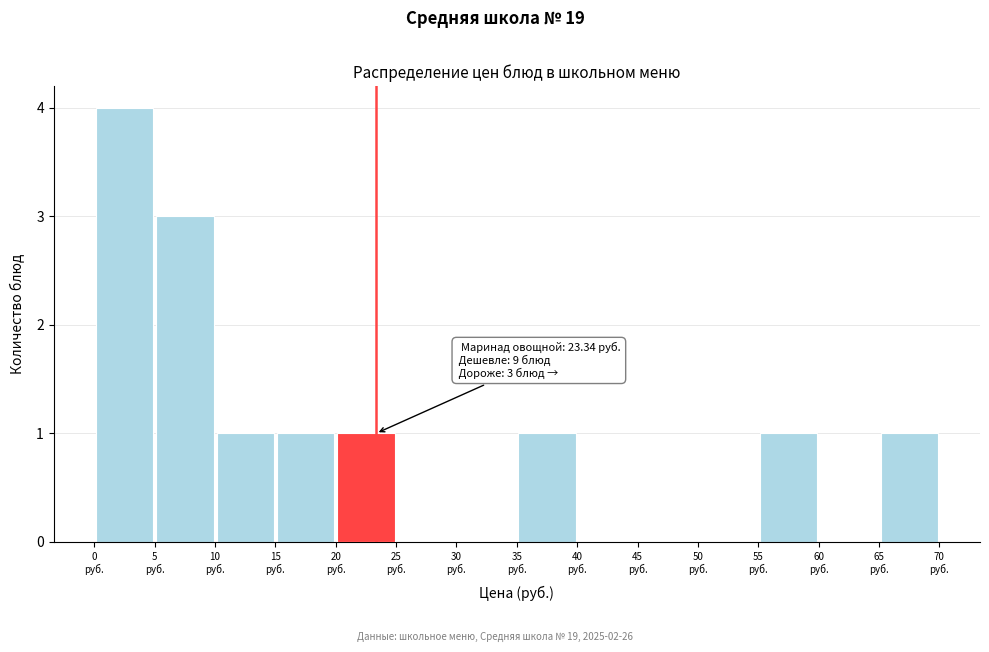

Which range on the x-axis has the tallest bar?

0 to 5